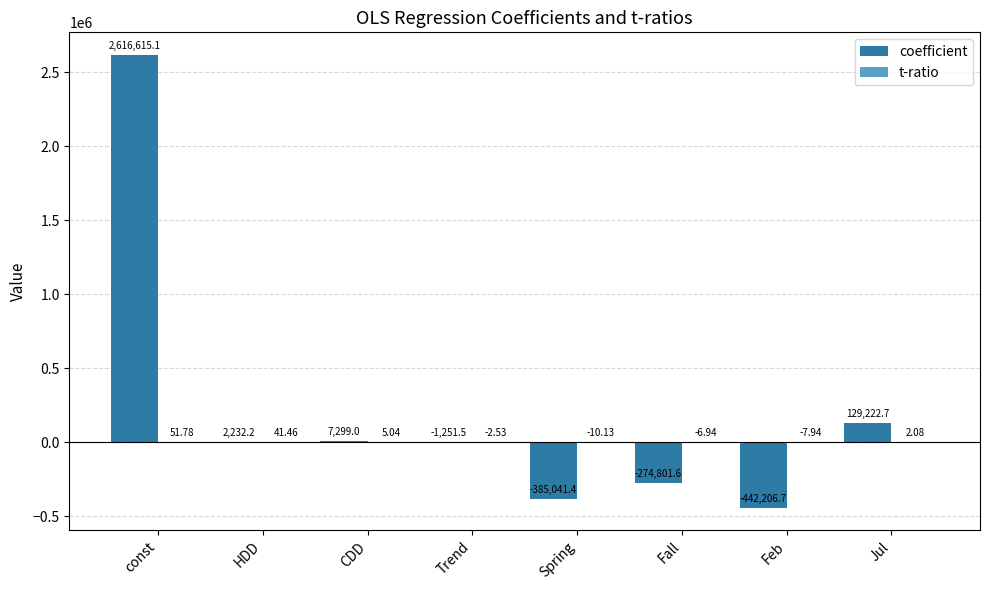

What is the sum of the coefficient values at Spring and Jul?

-255818.7